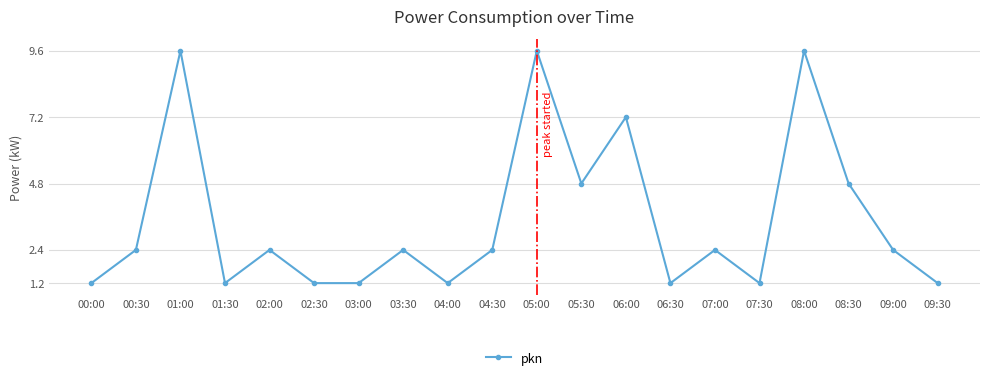

What is the label of the 20th point from the right?

00:00